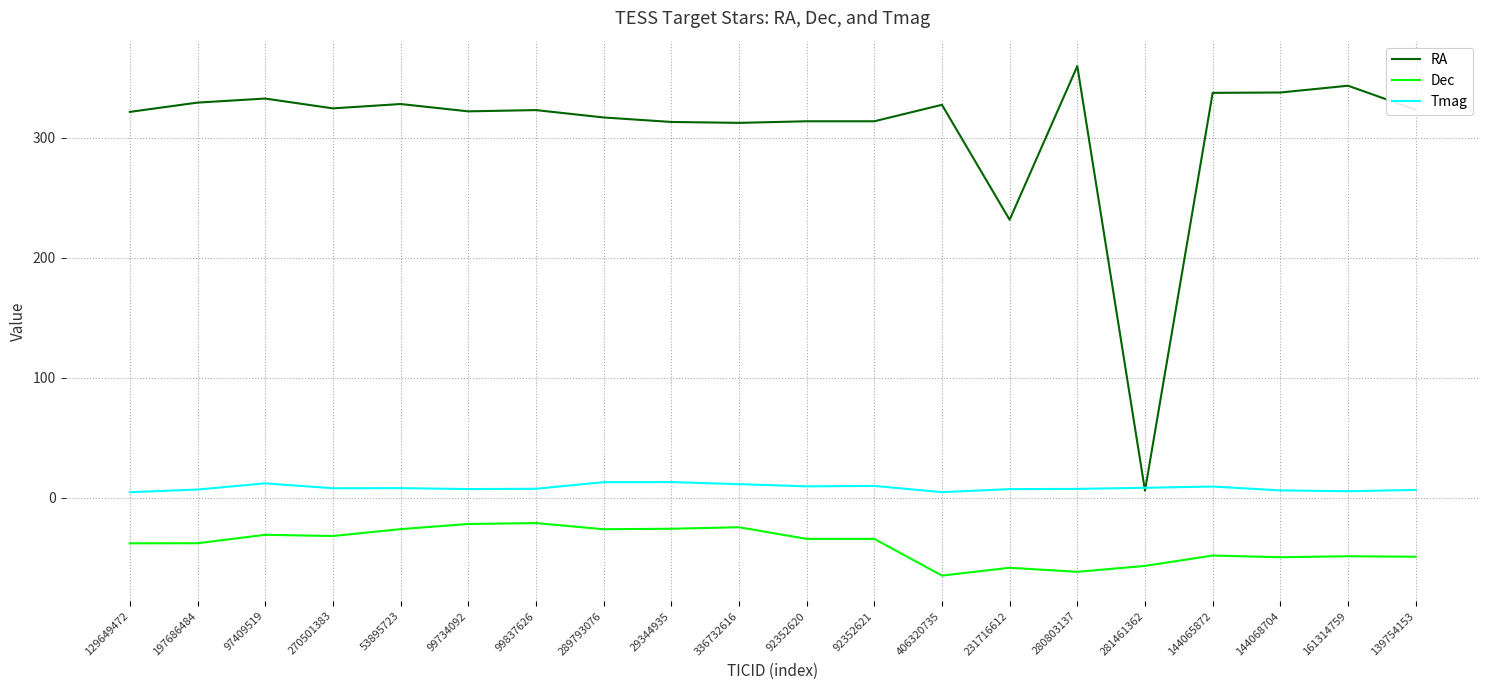

At 144065872, list the series in order from smallest to largest.

Dec, Tmag, RA